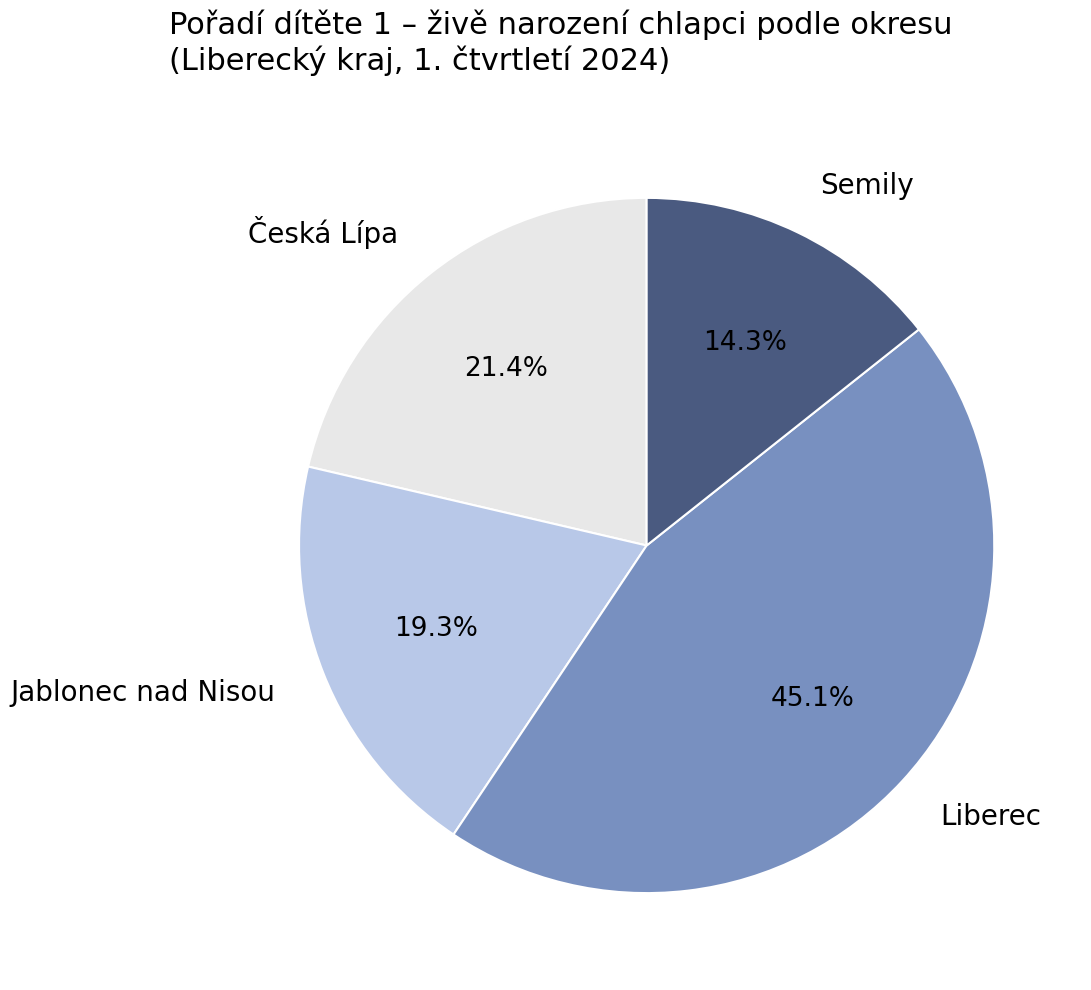

Which has a higher value, Jablonec nad Nisou or Semily?

Jablonec nad Nisou